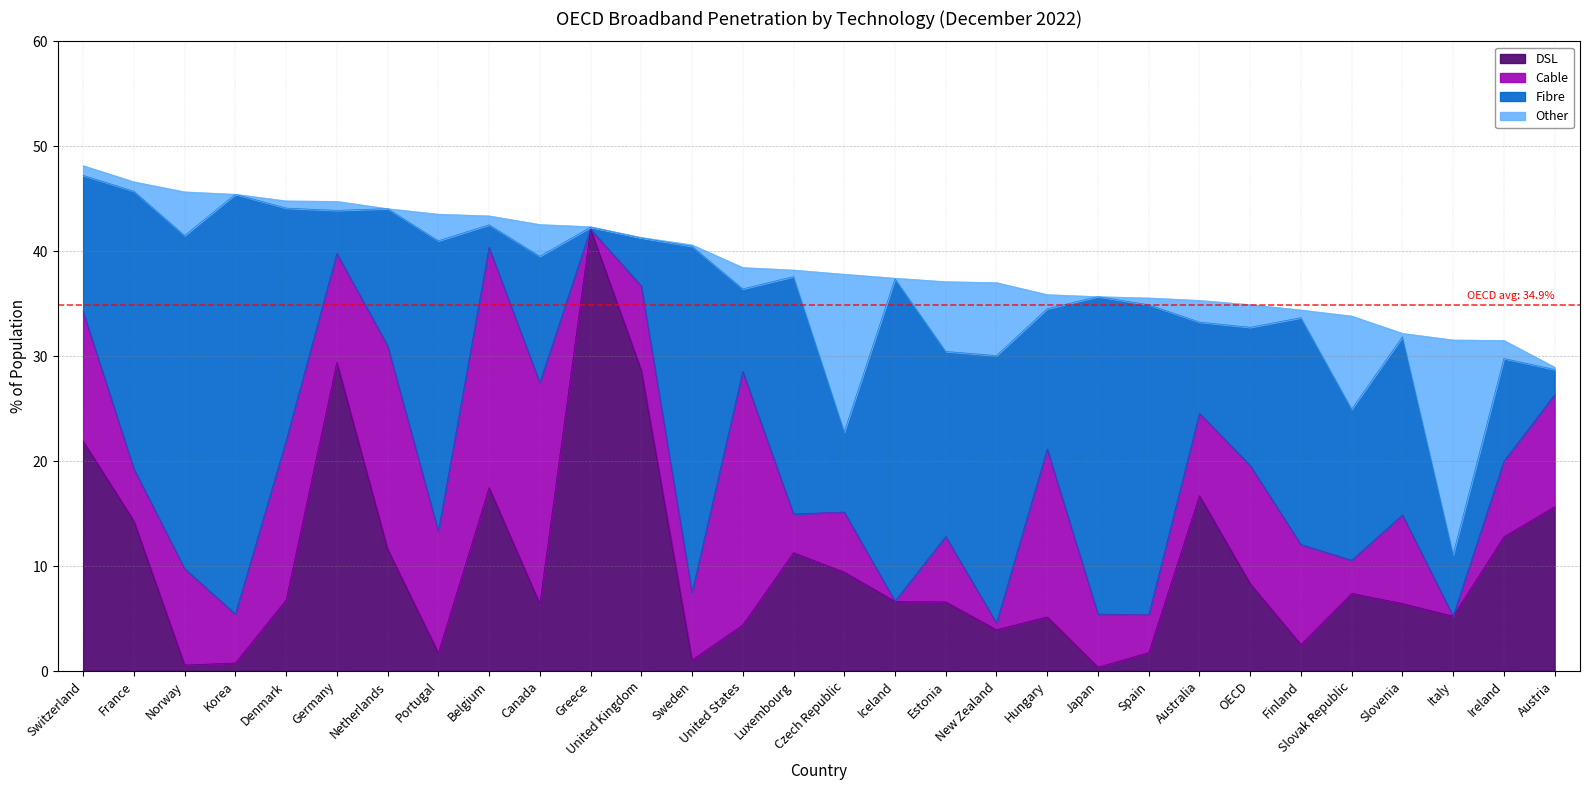

What position from the right is OECD?

7